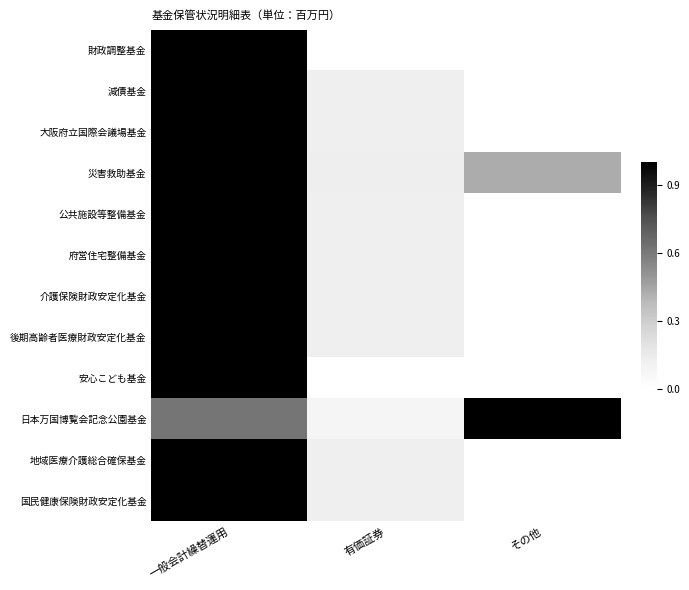

Between 一般会計繰替運用 and その他, which is larger?

一般会計繰替運用